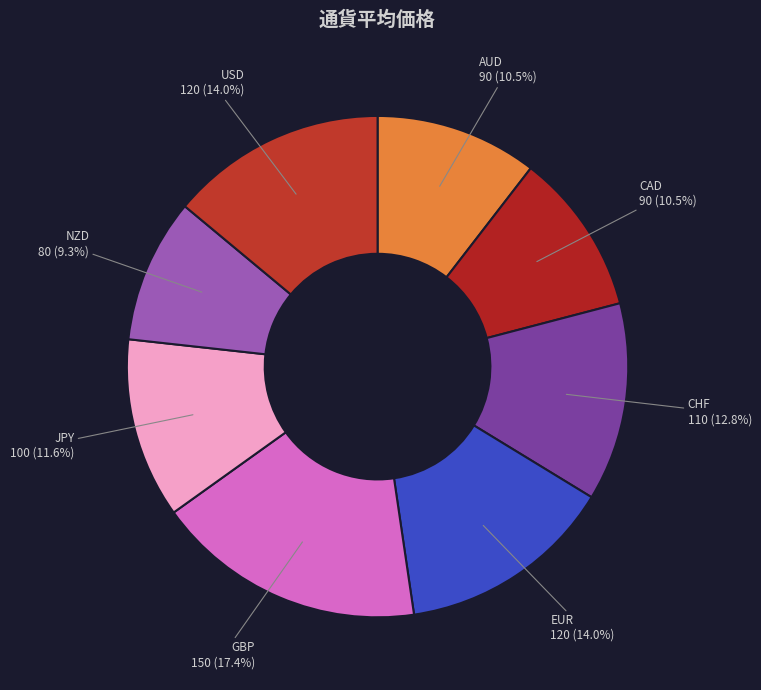

How many segments does this pie chart have?

8